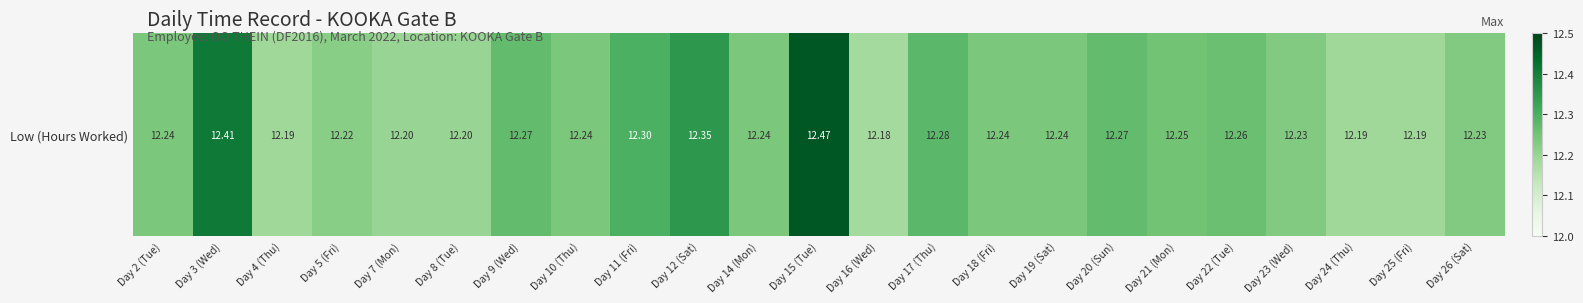

List the labels in order of value, smallest first.

Day 16 (Wed), Day 4 (Thu), Day 24 (Thu), Day 25 (Fri), Day 7 (Mon), Day 8 (Tue), Day 5 (Fri), Day 23 (Wed), Day 26 (Sat), Day 2 (Tue), Day 10 (Thu), Day 14 (Mon), Day 18 (Fri), Day 19 (Sat), Day 21 (Mon), Day 22 (Tue), Day 9 (Wed), Day 20 (Sun), Day 17 (Thu), Day 11 (Fri), Day 12 (Sat), Day 3 (Wed), Day 15 (Tue)